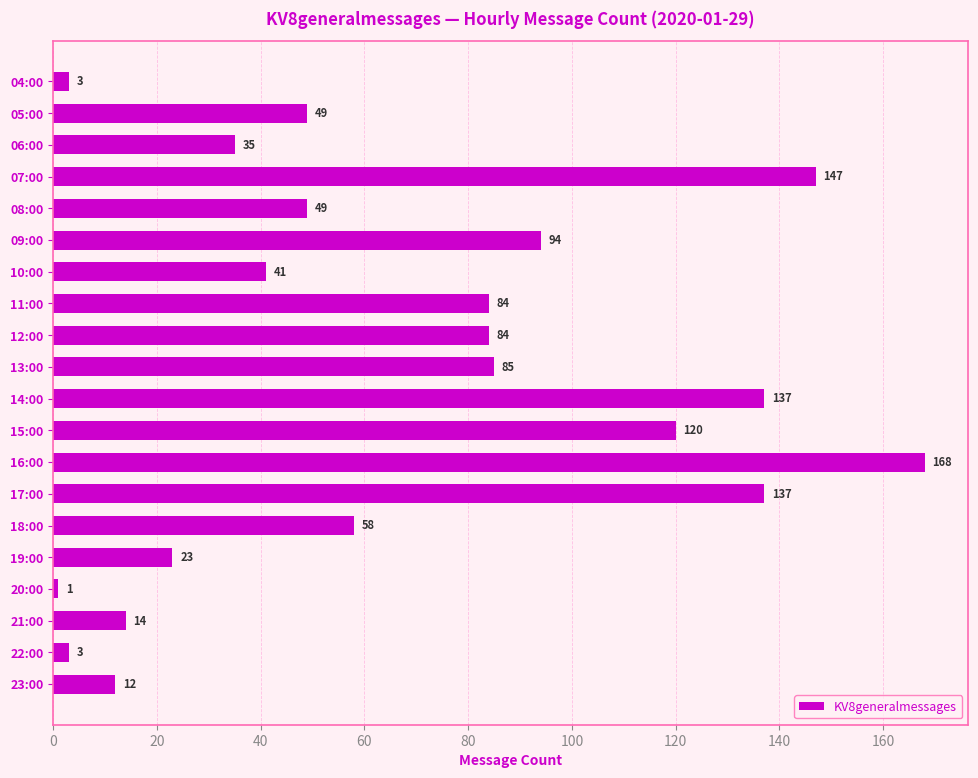

What is the difference between the maximum and minimum values?

167